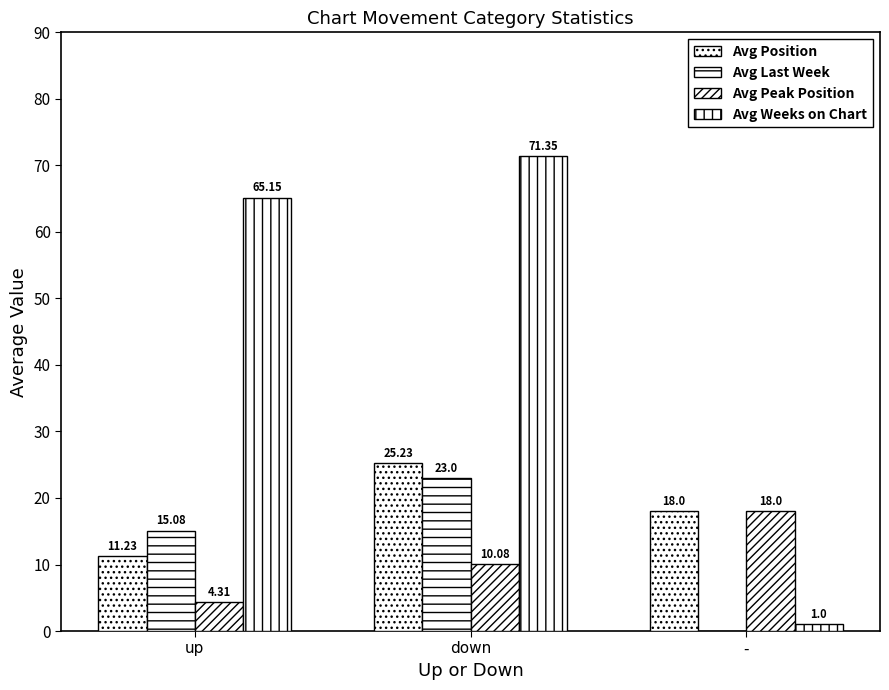

Reading right to left, list all the values displayed in this chart.

Avg Position: 18.0	25.2	11.2
Avg Last Week: 0.0	23.0	15.1
Avg Peak Position: 18.0	10.1	4.3
Avg Weeks on Chart: 1.0	71.3	65.2